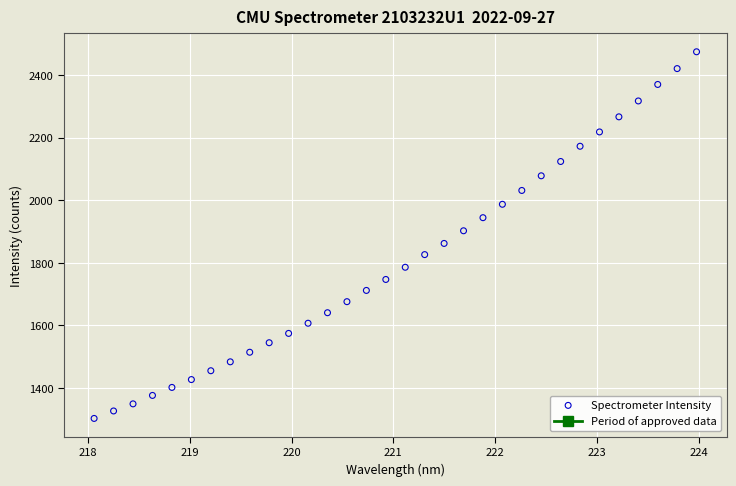

What is the range of X values (max minus min)?

5.9